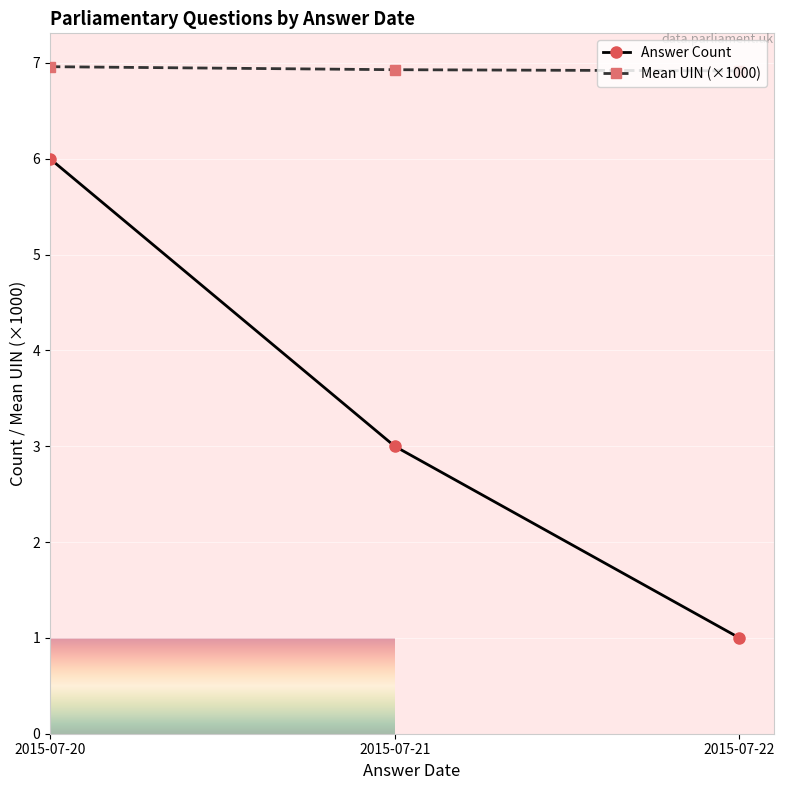

What is the spread (max minus min) of values at 2015-07-20?

1.0